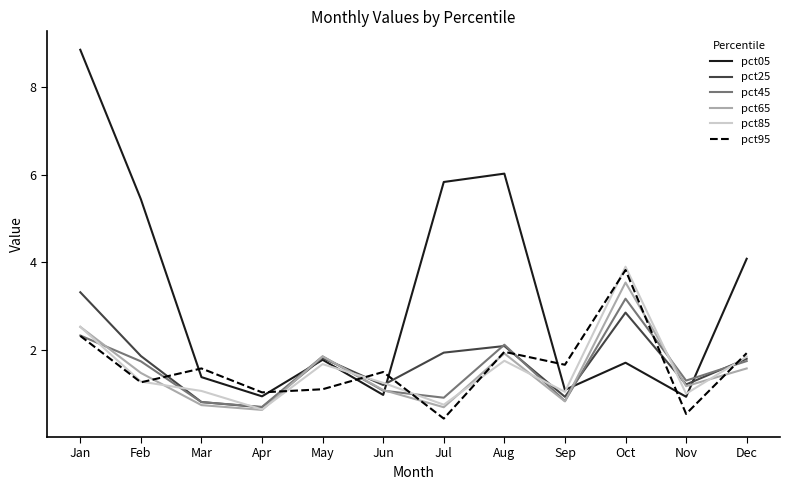

Where do pct95 and pct65 first cross each other?

Feb and Mar